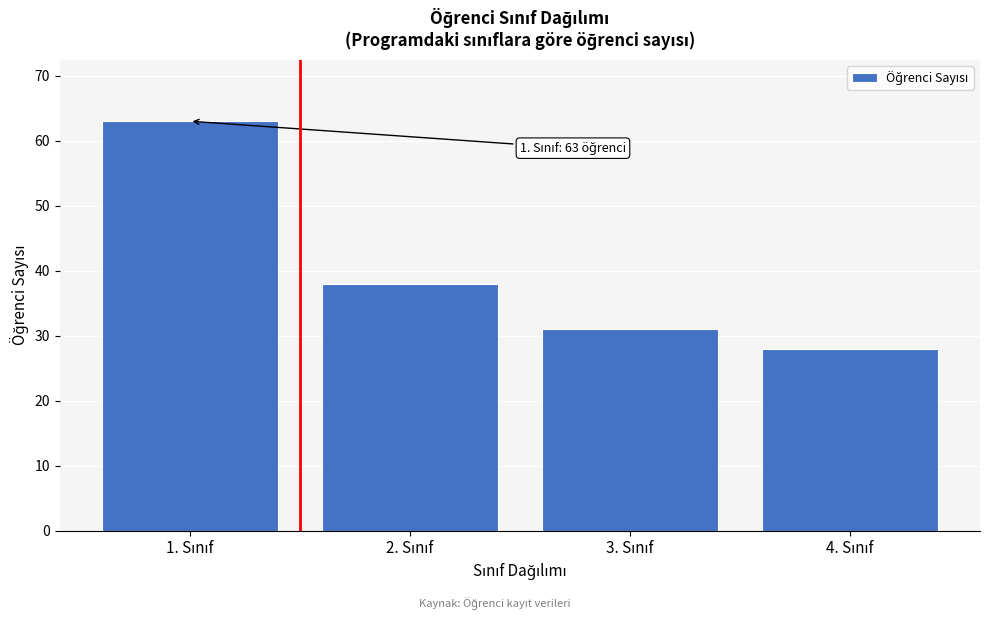

Reading left to right, transcribe all the data shown in this chart.

63	38	31	28